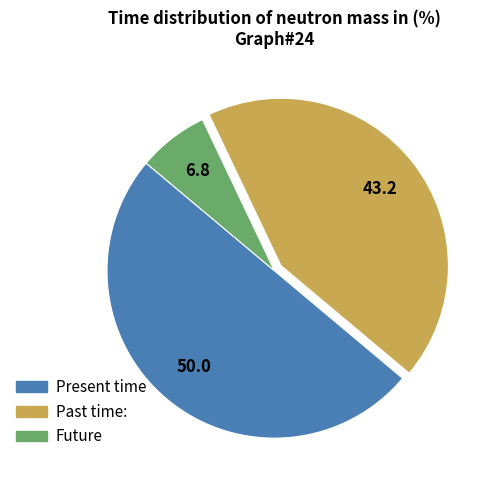

Rank the categories by value from highest to lowest.

Present time, Past time:, Future